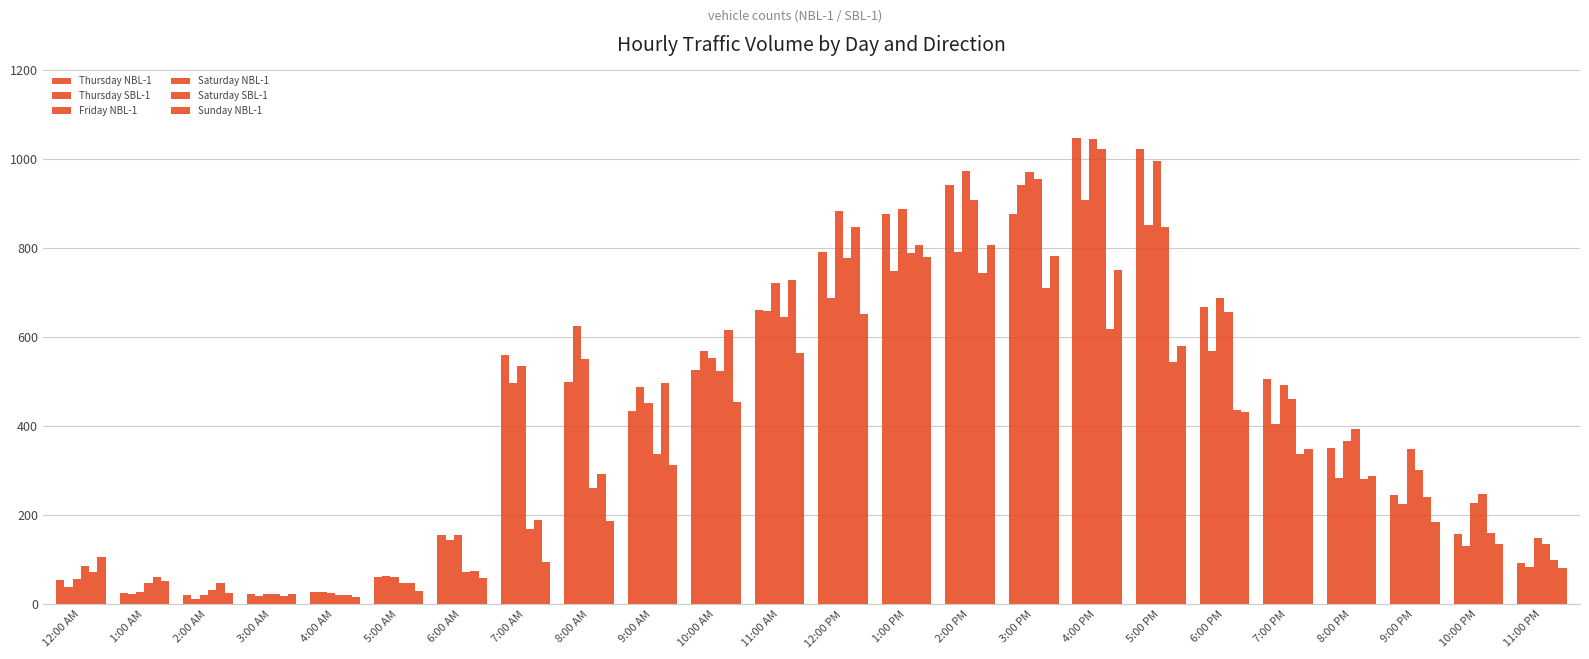

At which label does Thursday SBL-1 first exceed 488?

7:00 AM